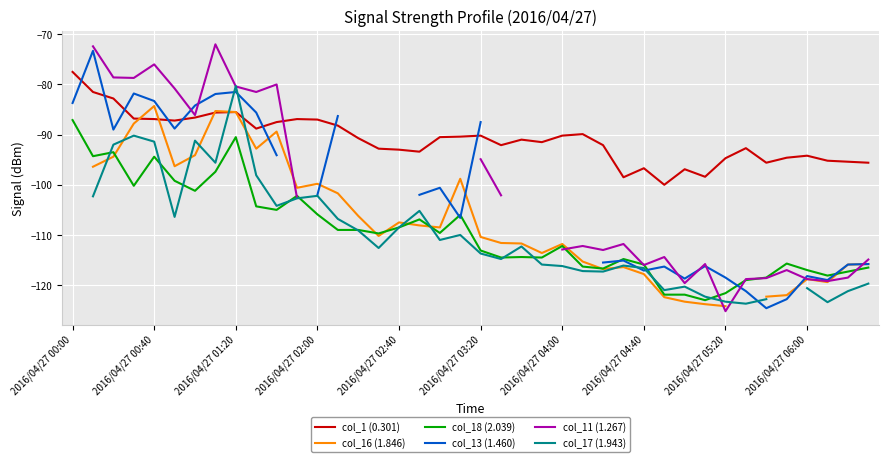

How many lines are shown in the chart?

6